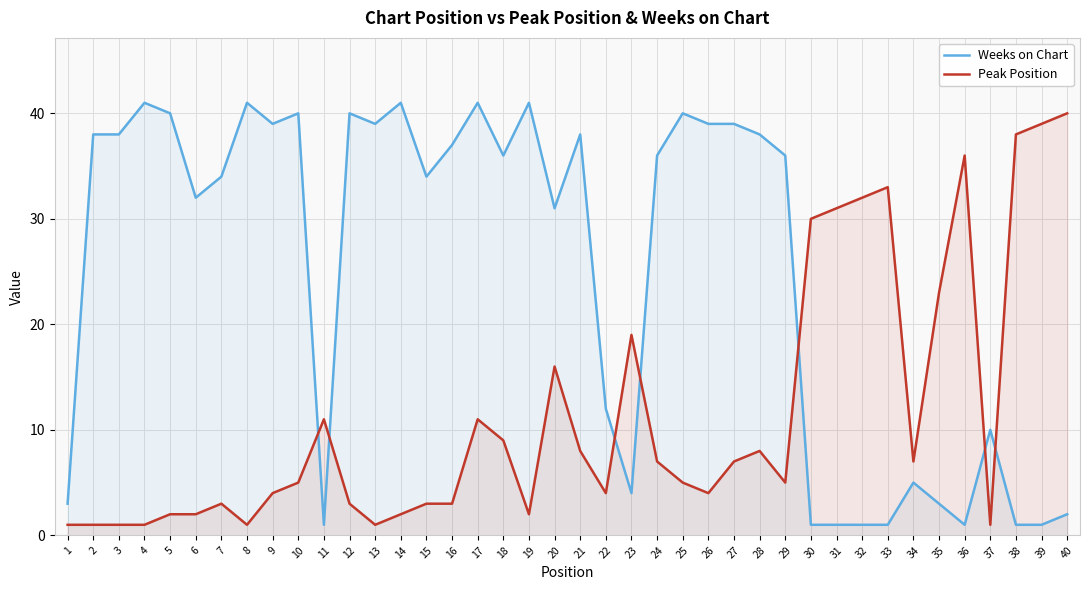

Does the chart display data point markers on the line(s)?

No